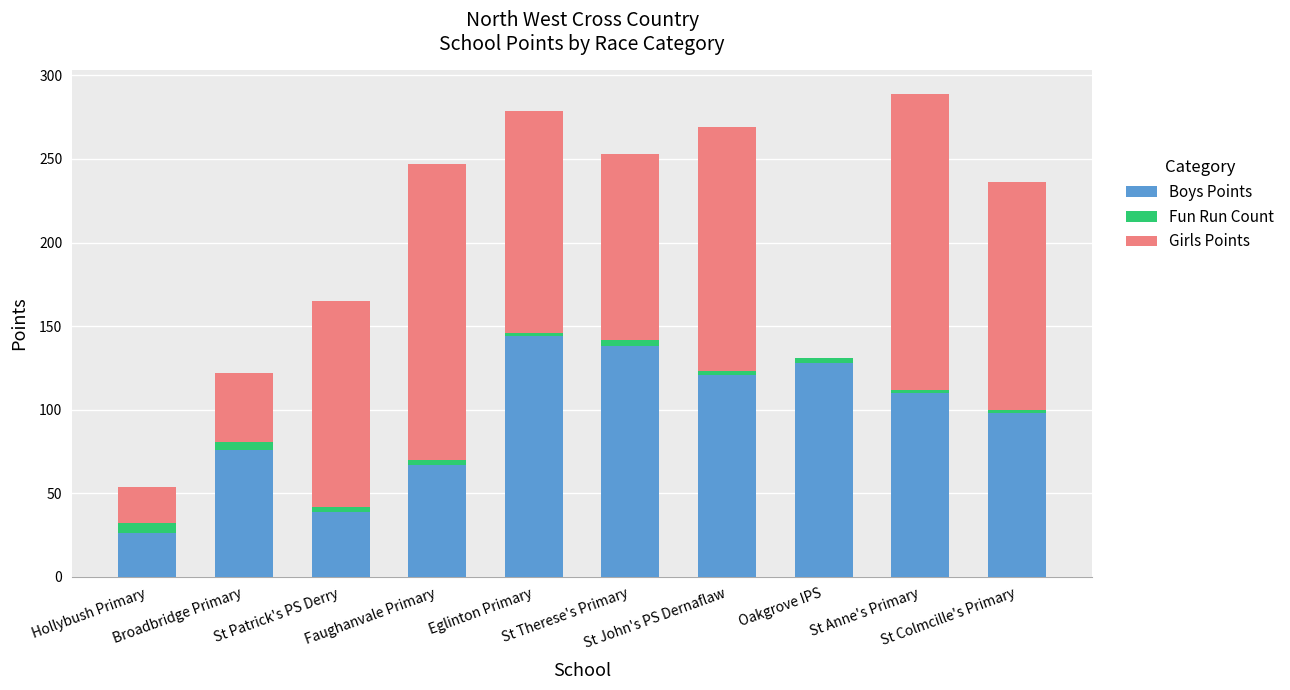

What is the maximum value for Boys Points?

144